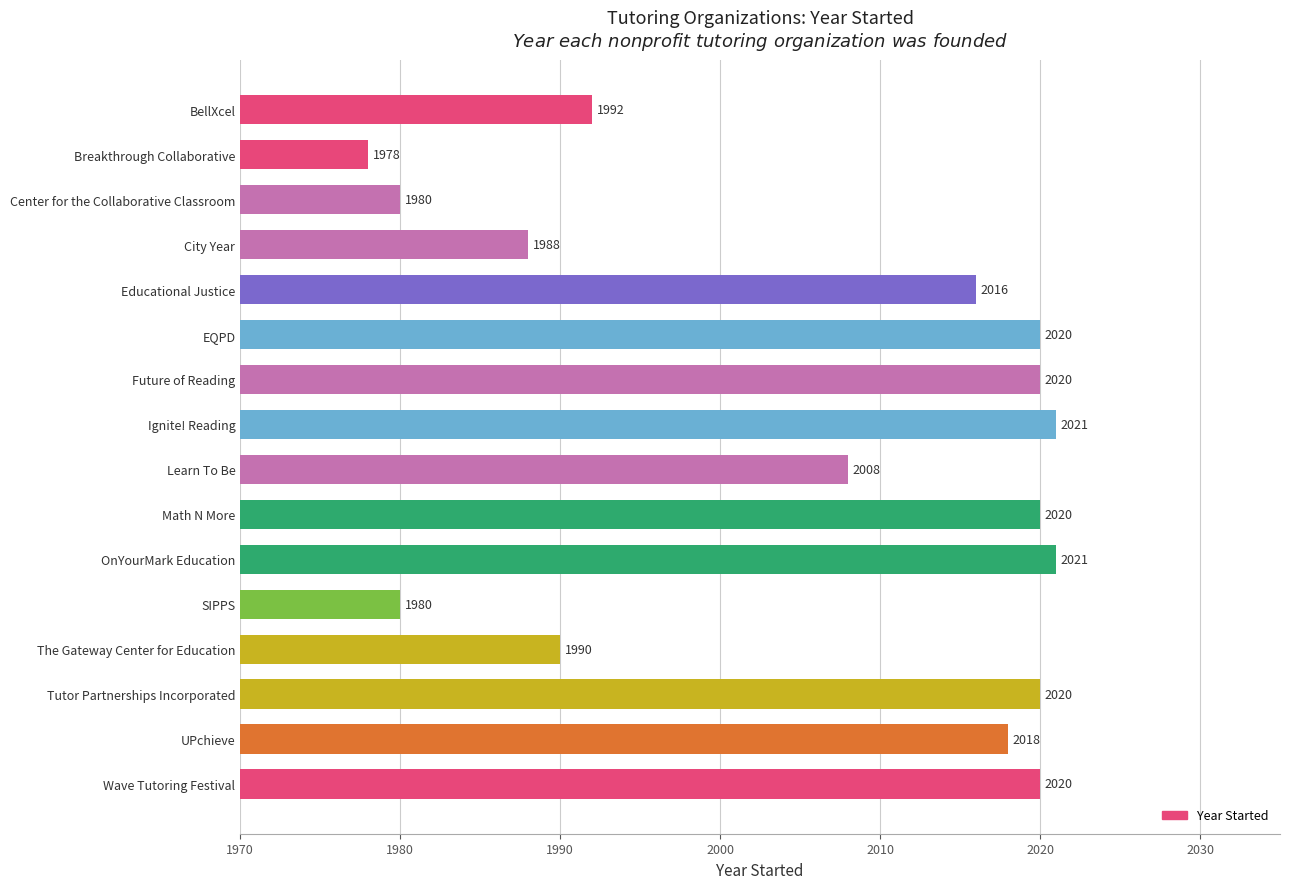

At which category does the chart reach its minimum across all series?

Breakthrough Collaborative